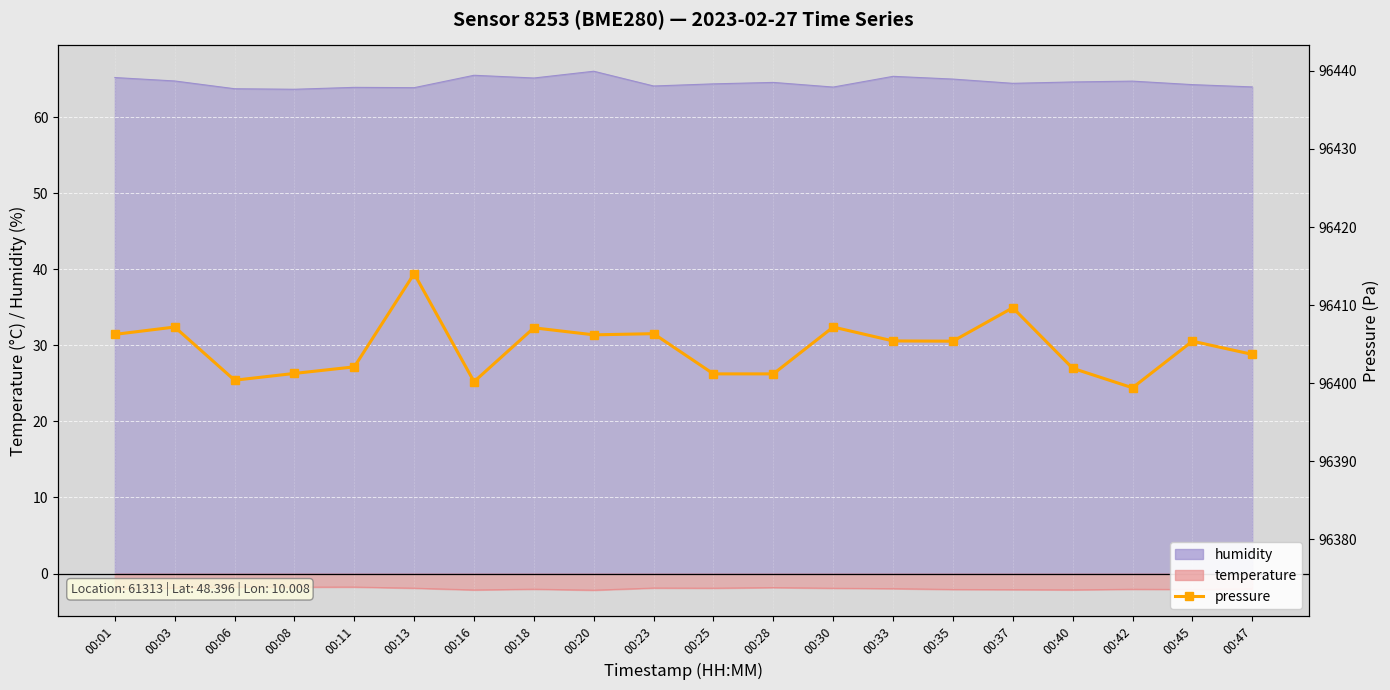

What is the ratio of the value at 00:47 to the value at 00:03?

1.0